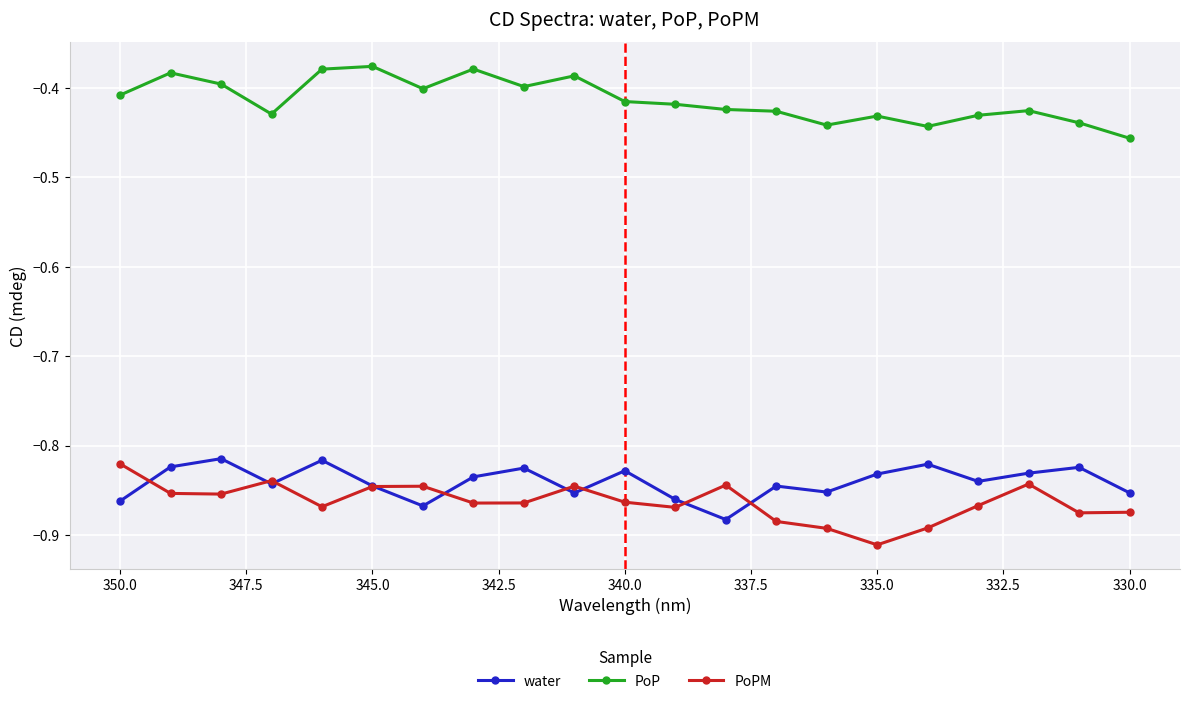

What is the highest value of the water series?

-0.8